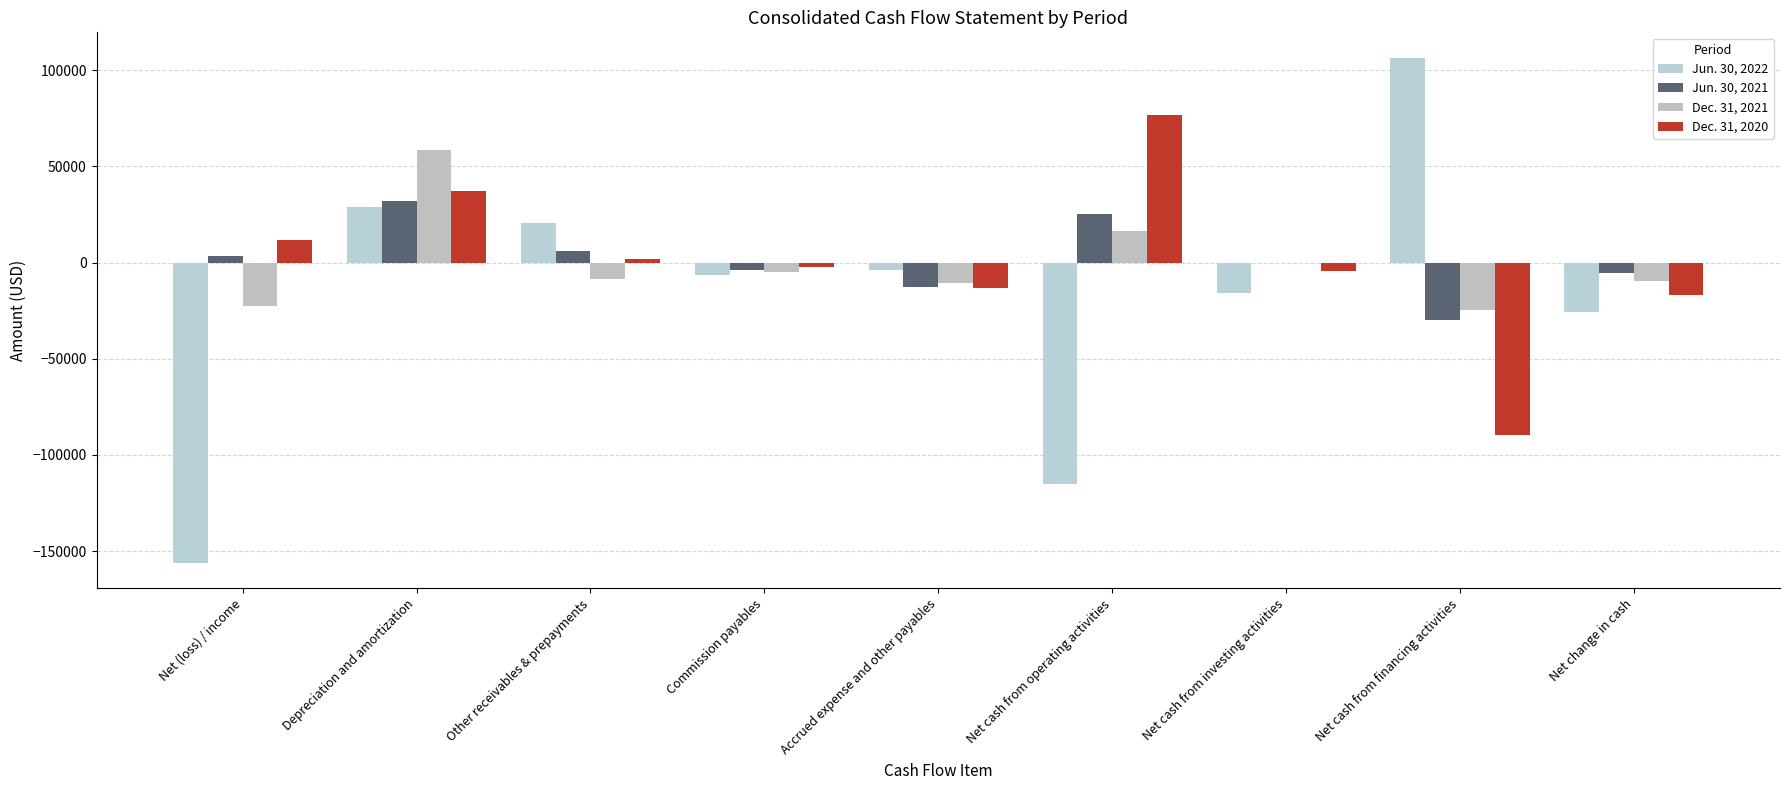

Reading left to right, extract all data points from this chart.

Jun. 30, 2022: Net (loss) / income=-156148	Depreciation and amortization=28915	Other receivables & prepayments=20393	Commission payables=-6663	Accrued expense and other payables=-4078	Net cash from operating activities=-115095	Net cash from investing activities=-15698	Net cash from financing activities=106486	Net change in cash=-25611
Jun. 30, 2021: Net (loss) / income=3268	Depreciation and amortization=31893	Other receivables & prepayments=6079	Commission payables=-4117	Accrued expense and other payables=-12653	Net cash from operating activities=25343	Net cash from investing activities=0	Net cash from financing activities=-29621	Net change in cash=-5601
Dec. 31, 2021: Net (loss) / income=-22758	Depreciation and amortization=58467	Other receivables & prepayments=-8428	Commission payables=-4942	Accrued expense and other payables=-10552	Net cash from operating activities=16539	Net cash from investing activities=0	Net cash from financing activities=-24464	Net change in cash=-9518
Dec. 31, 2020: Net (loss) / income=11857	Depreciation and amortization=37197	Other receivables & prepayments=1654	Commission payables=-2486	Accrued expense and other payables=-13100	Net cash from operating activities=76797	Net cash from investing activities=-4348	Net cash from financing activities=-89758	Net change in cash=-16885